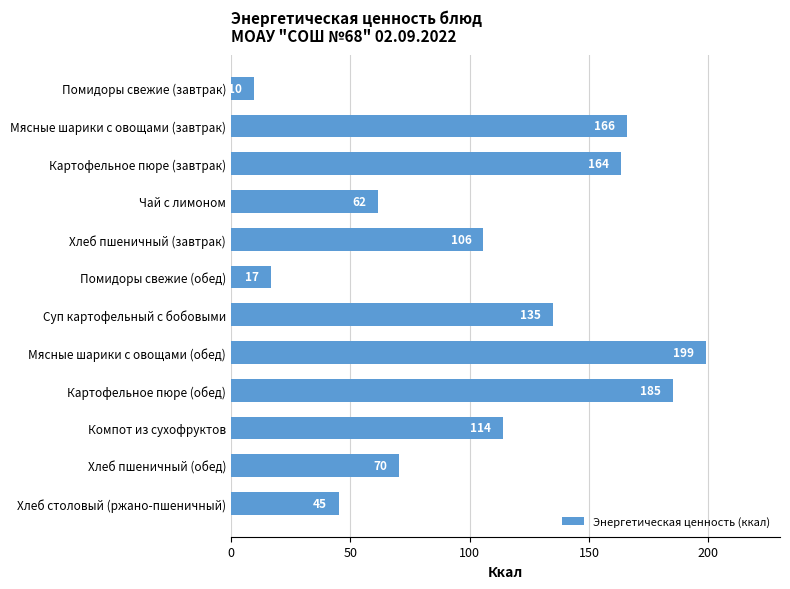

The value at Хлеб столовый (ржано-пшеничный) is 45.2. True or false?

True